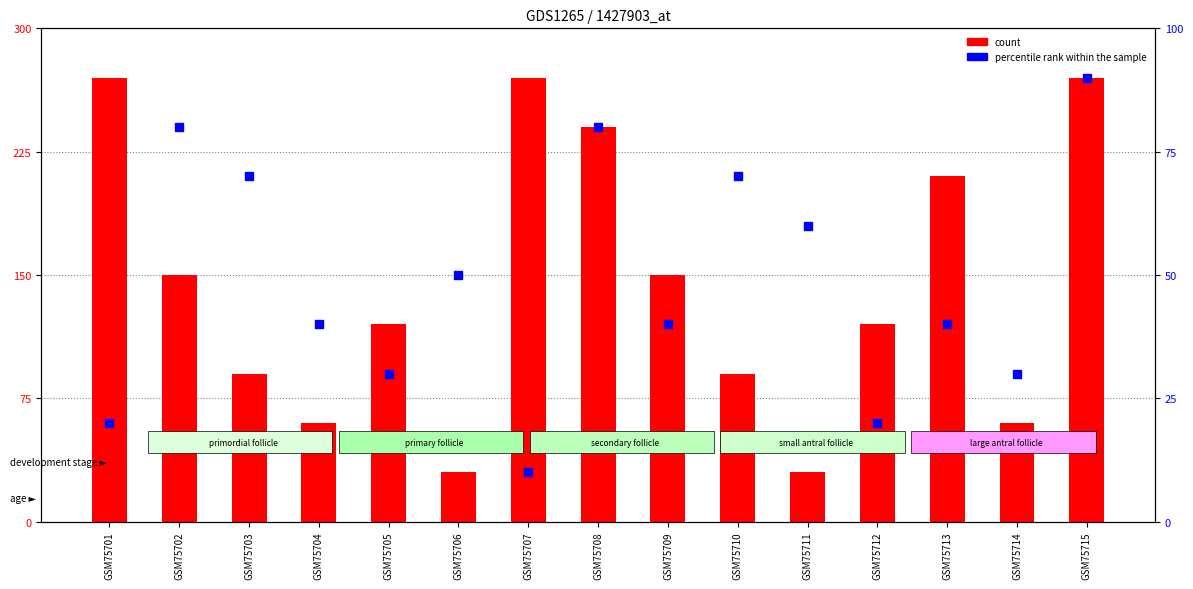

Which series reaches the minimum Y coordinate?

percentile rank within the sample